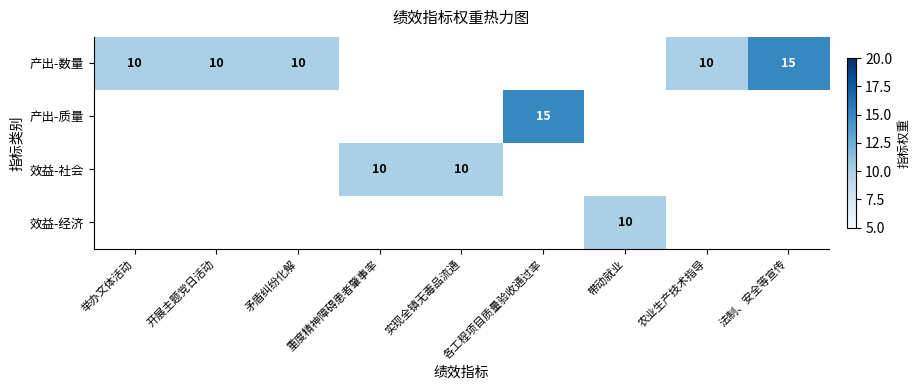

What is the greatest value displayed?

15.0